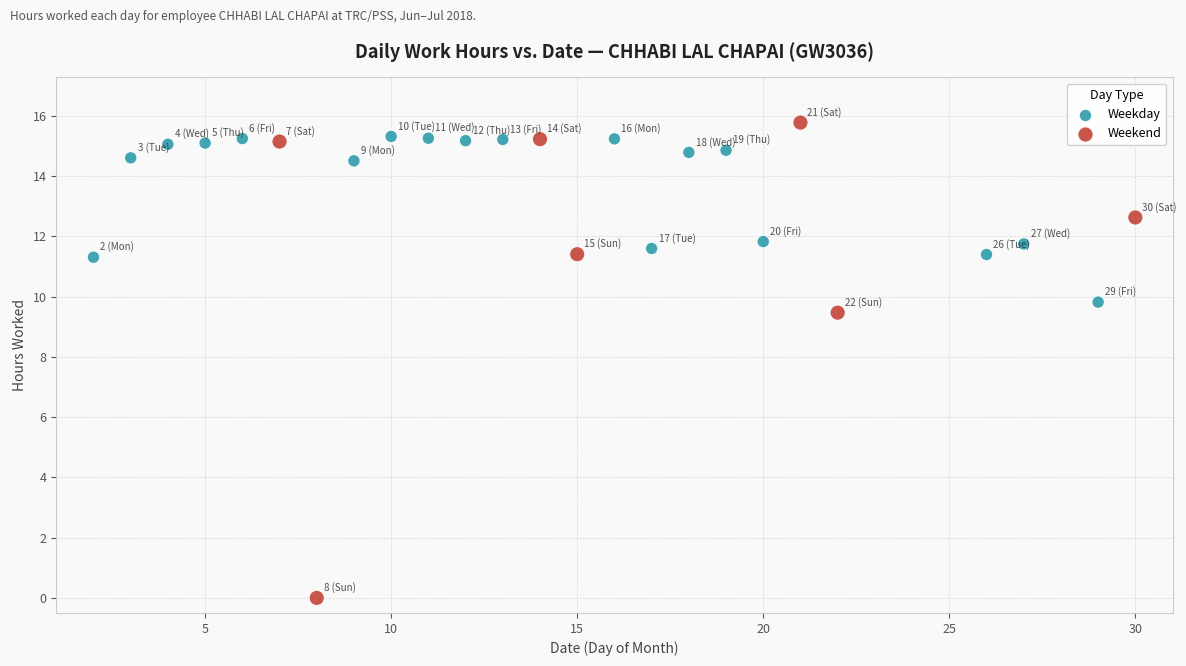

Which series contains the highest Y value?

Weekend